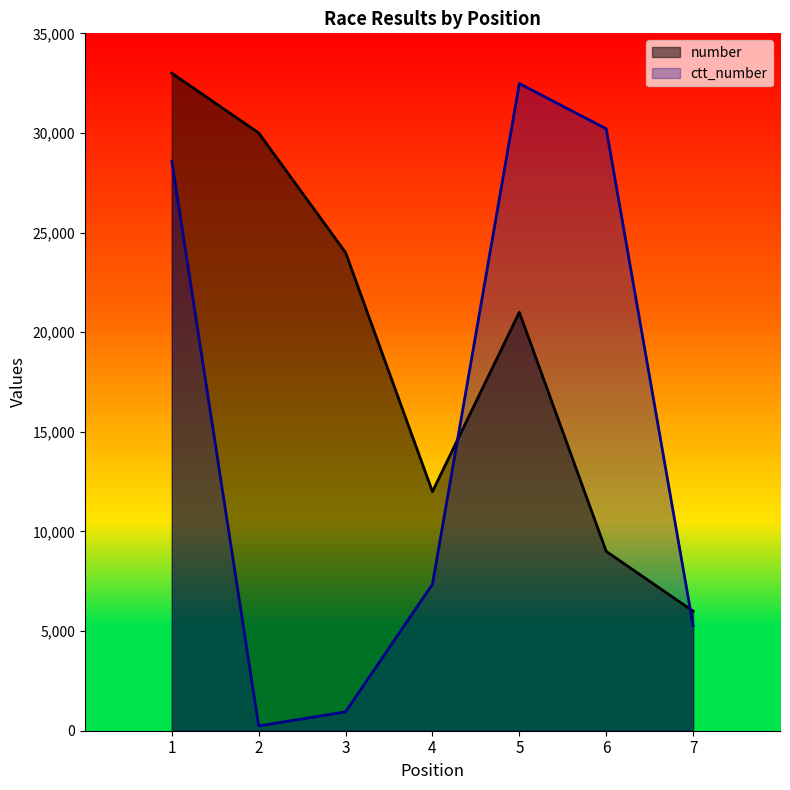

True or false: ctt_number has more than 1 interior local peaks.

False